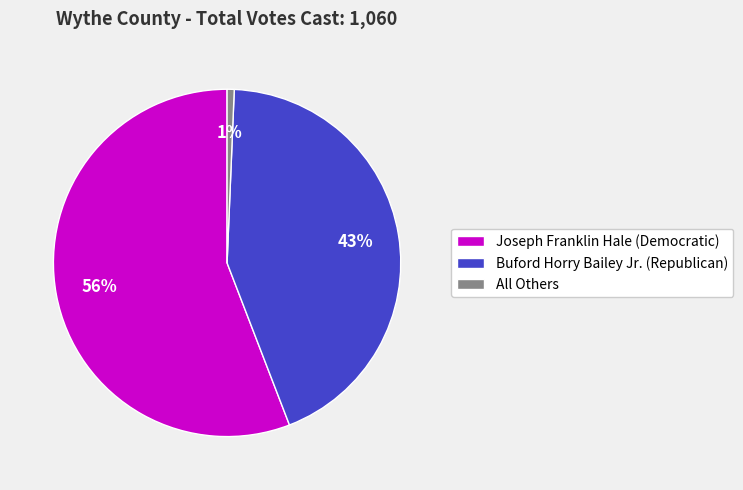

Is the sum of Buford Horry Bailey Jr. (Republican) and Joseph Franklin Hale (Democratic) greater than half?

Yes